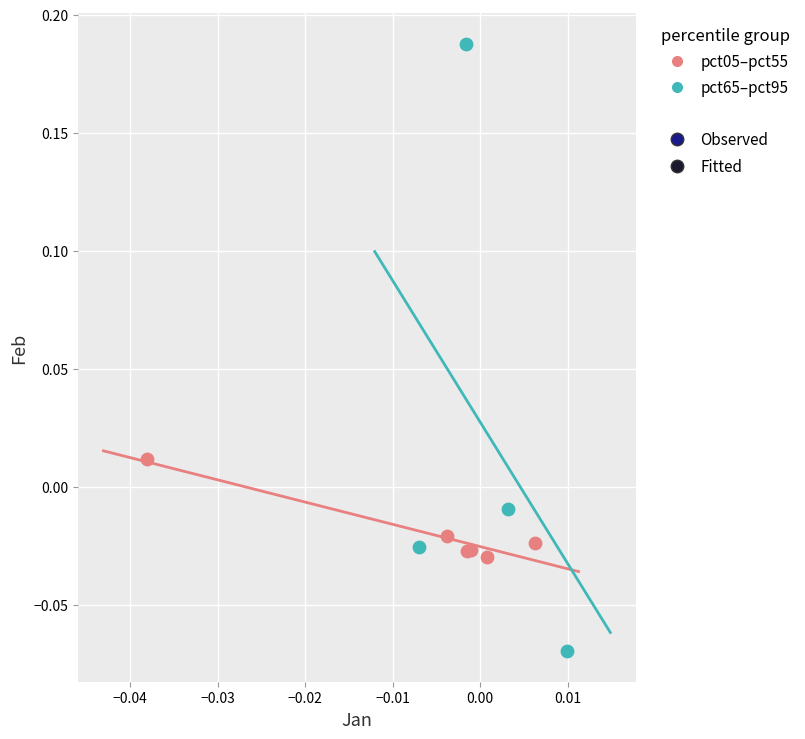

Which series has the largest Y range (max minus min)?

pct65–pct95